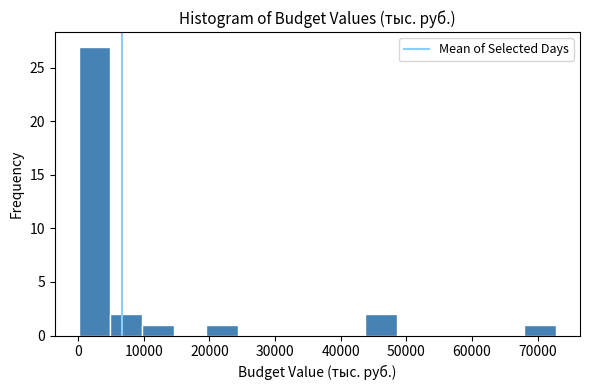

Reading left to right, transcribe this chart: for each bar, give the range it covers on the x-axis and its height. Neither the bar edges nor the heights are printed on the chart, so give them approximately, as read against the axes.

0 to 5000: 27
5000 to 10000: 2
10000 to 15000: 1
15000 to 19000: 0
19000 to 24000: 1
24000 to 29000: 0
29000 to 34000: 0
34000 to 39000: 0
39000 to 44000: 0
44000 to 49000: 2
49000 to 53000: 0
53000 to 58000: 0
58000 to 63000: 0
63000 to 68000: 0
68000 to 73000: 1